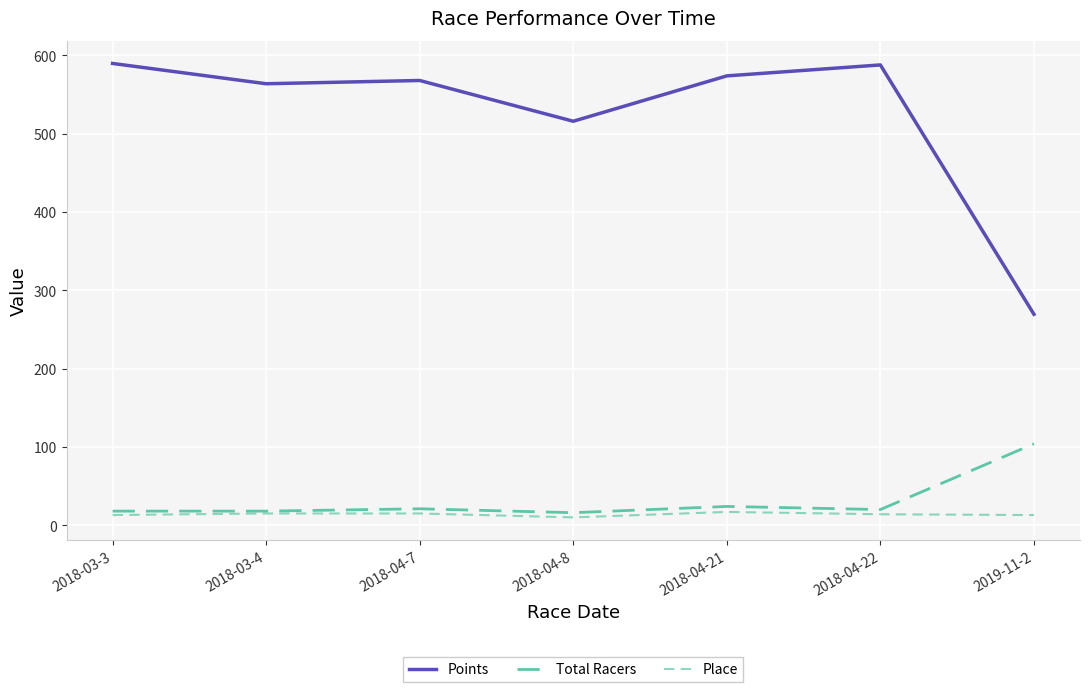

What is the total value across all series at 2018-04-22?

621.8